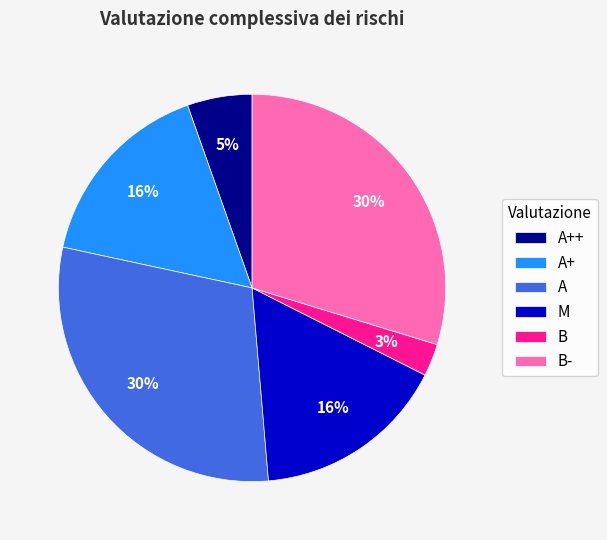

Do B- and M together represent more than half of the pie?

No